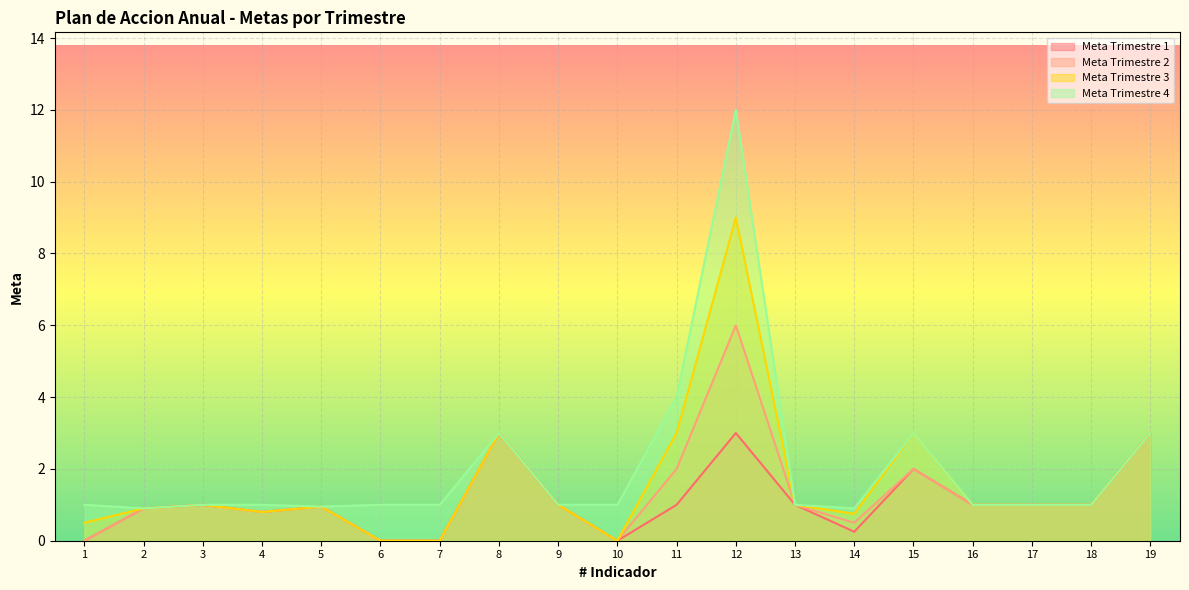

What is the difference between the Meta Trimestre 2 values at 9 and 5?

0.1